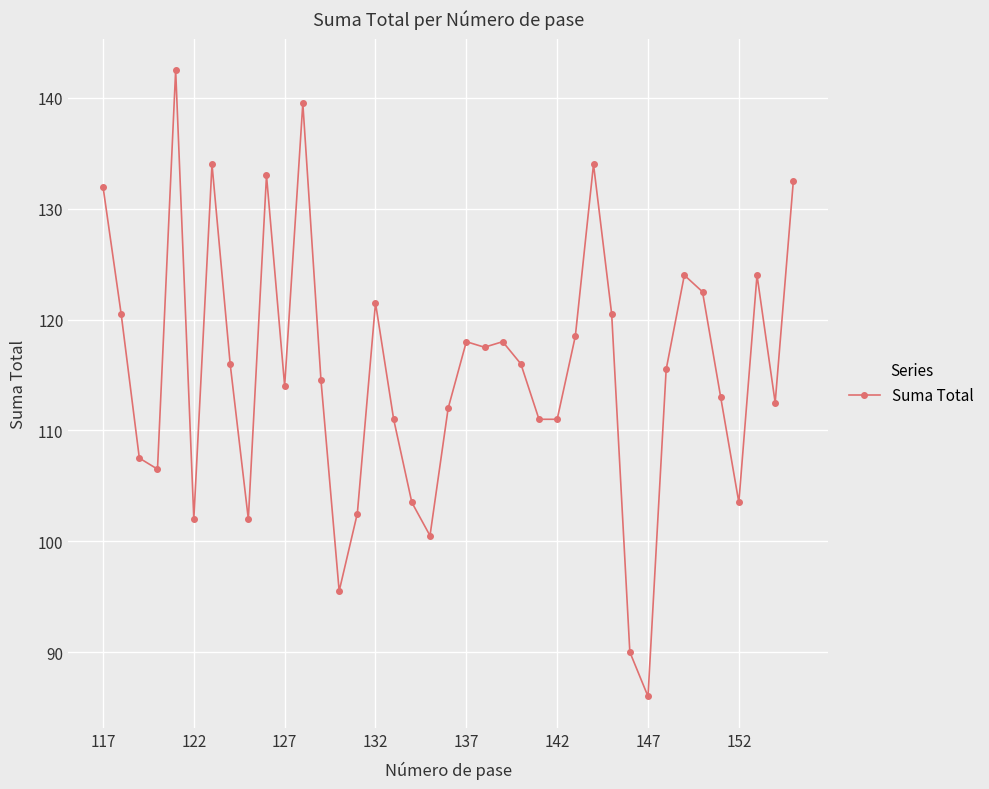

What is the difference between the maximum and minimum values?

56.5